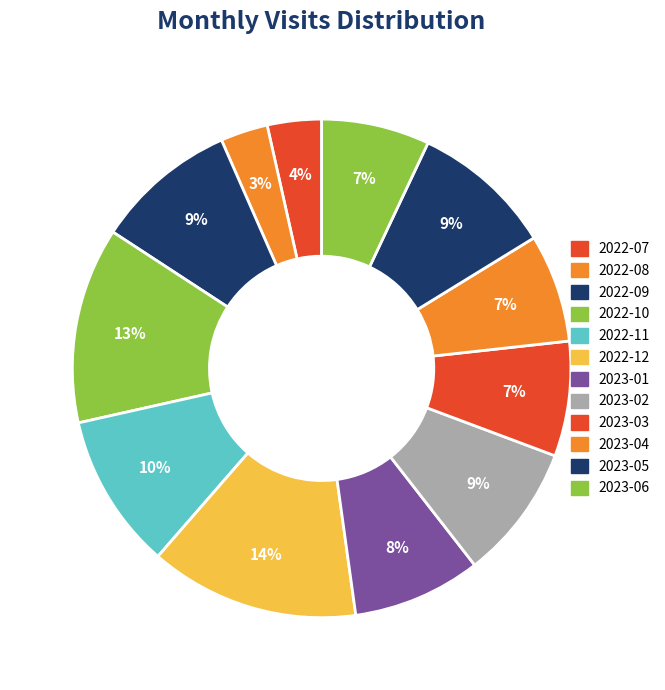

Count the number of slices in the pie.

12